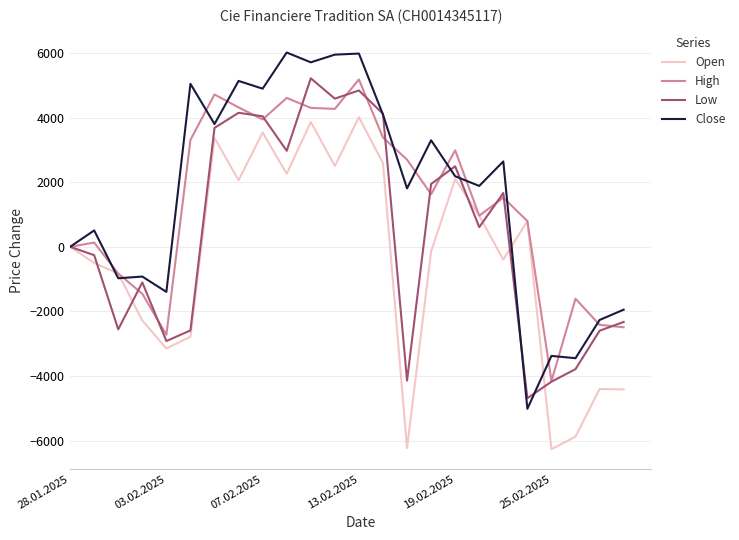

What is the minimum value shown in the chart?

-6266